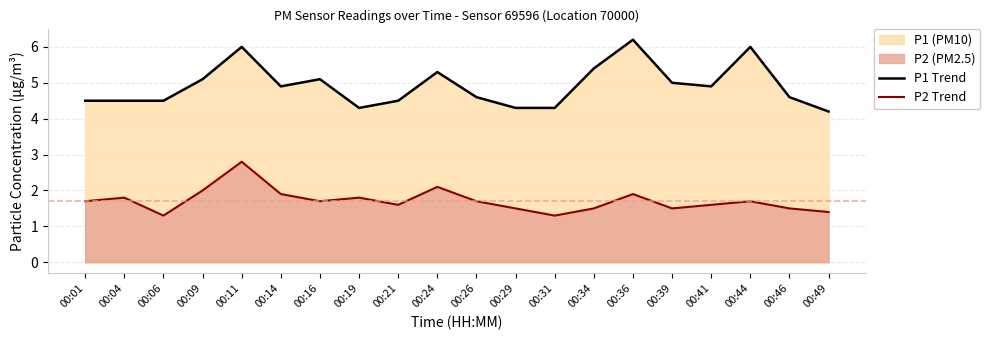

List the series in order of their overall mean, lowest first.

P2 Trend, P1 Trend